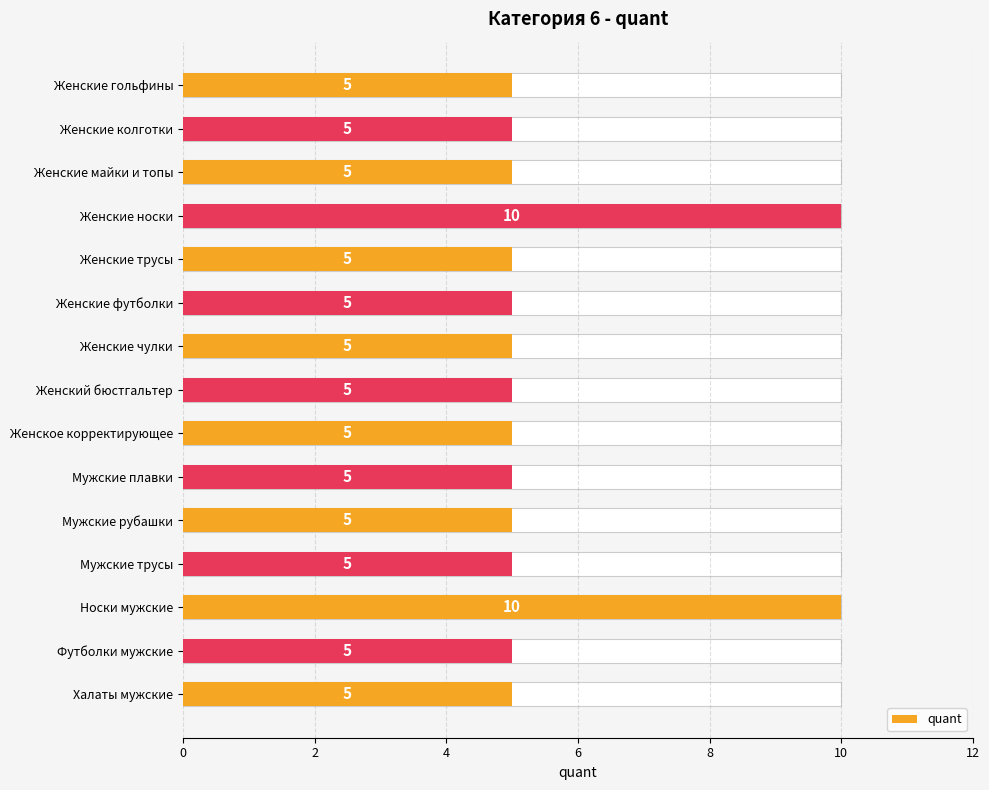

Reading left to right, what are all the values shown in this chart?

5	5	5	10	5	5	5	5	5	5	5	5	10	5	5